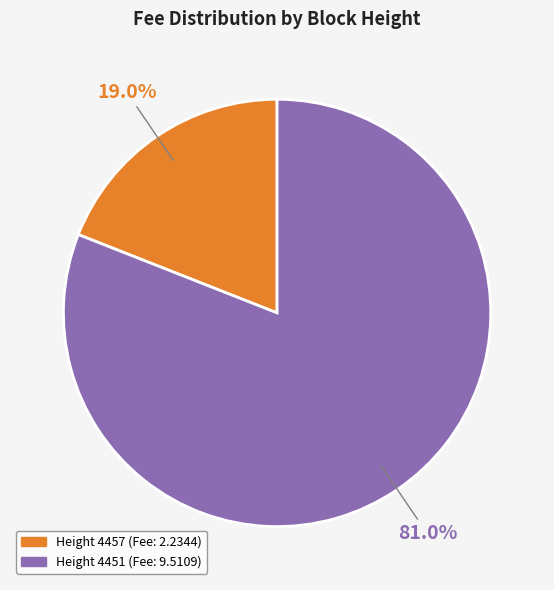

To the nearest percent, what is the average slice percentage?

50%